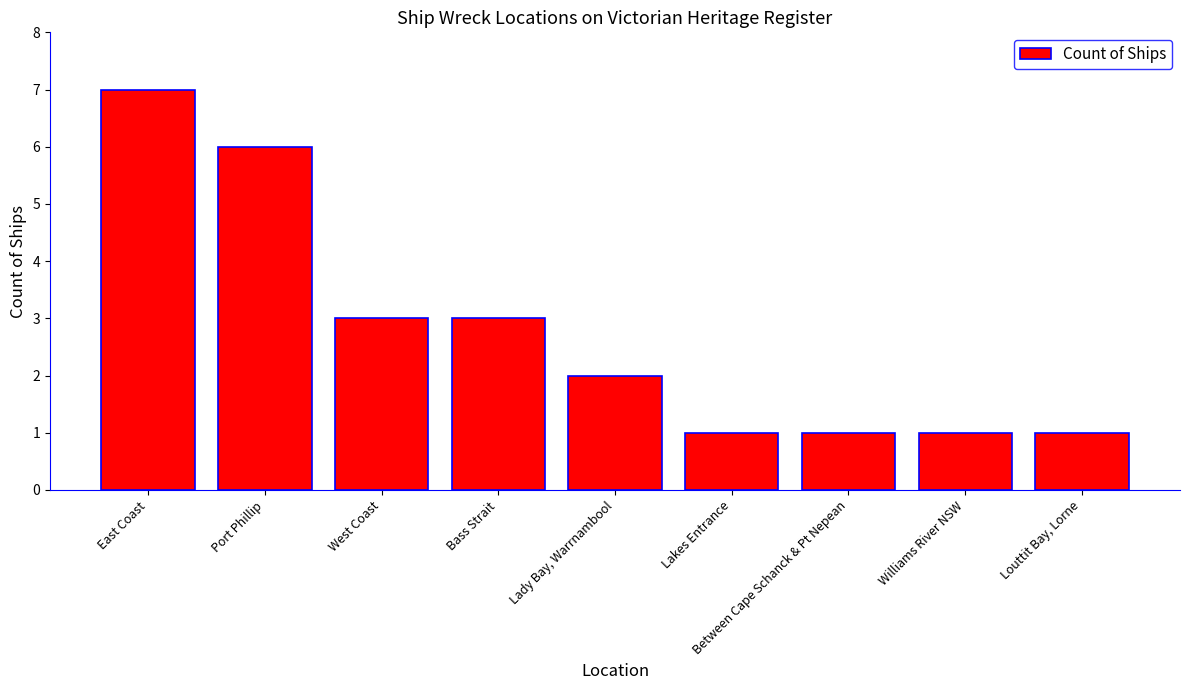

How many categories are shown in the chart?

9